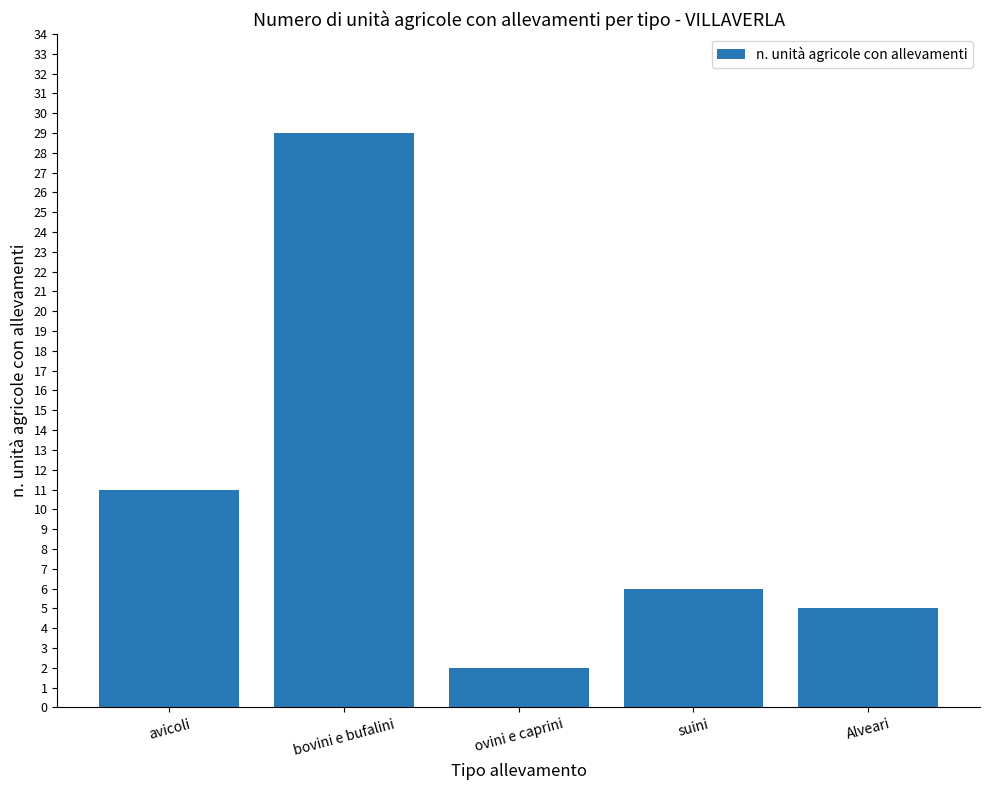

Reading left to right, list all the values displayed in this chart.

avicoli=11	bovini e bufalini=29	ovini e caprini=2	suini=6	Alveari=5